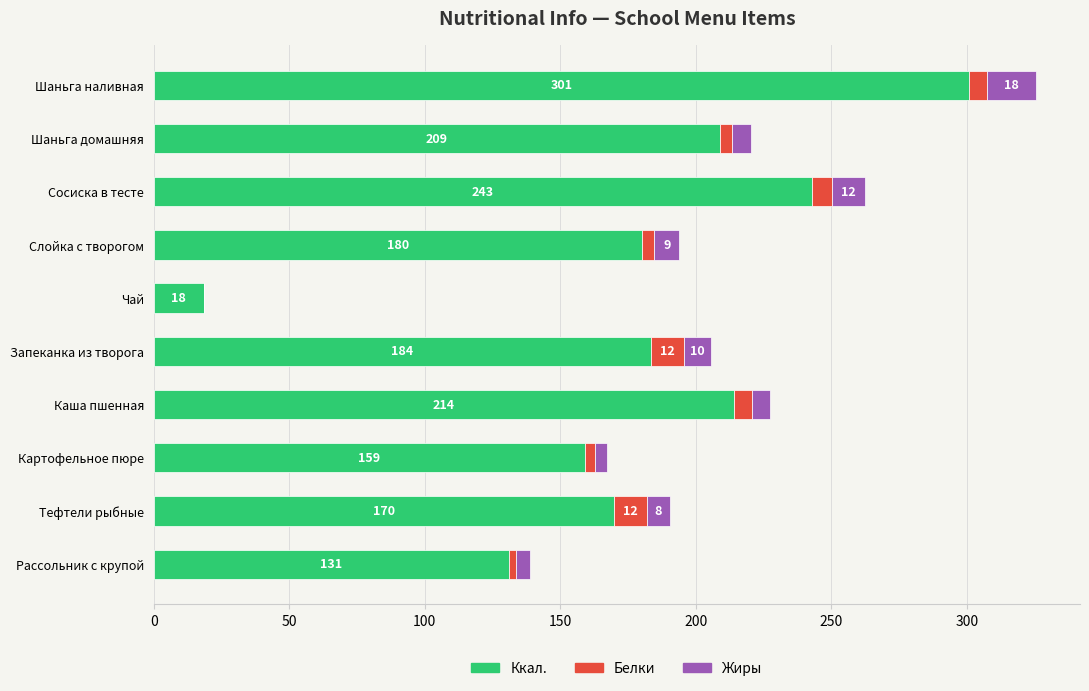

At which category is the sum across all series the highest?

Шаньга наливная